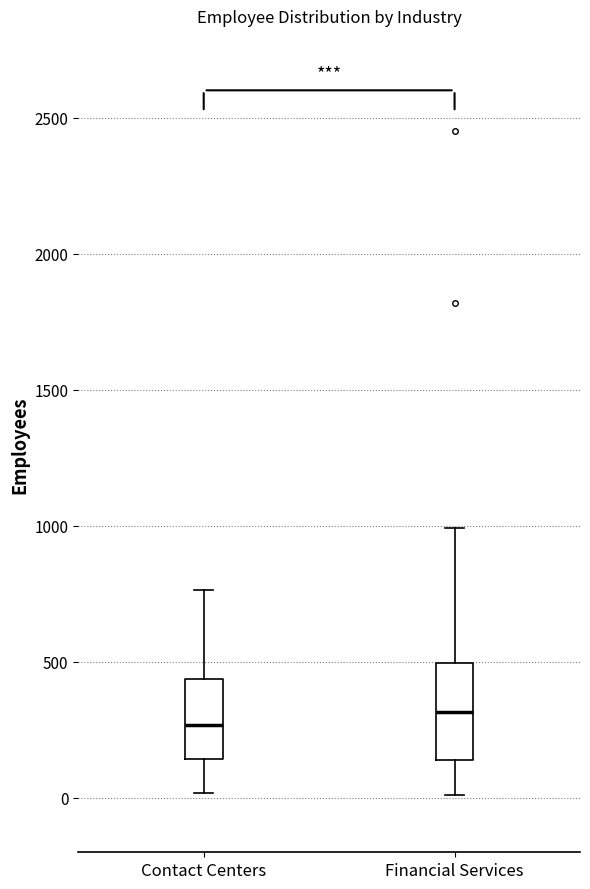

Reading left to right, read every box against the y-axis: the position of its median line, the range the box covers, and the ends of its whiskers. The values are not printed on the chart, so give them approximately, as read against the axis.

Contact Centers: median 250, box 150 to 450, whiskers 0 to 750
Financial Services: median 300, box 150 to 500, whiskers 0 to 1000